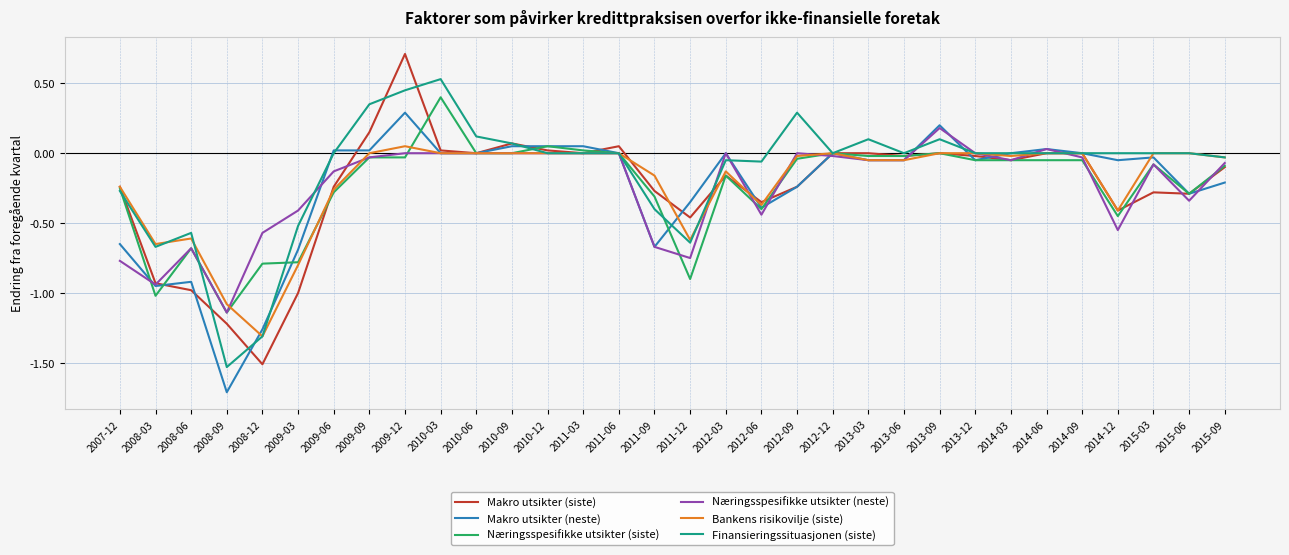

Which series has the widest spread of values?

Makro utsikter (siste)